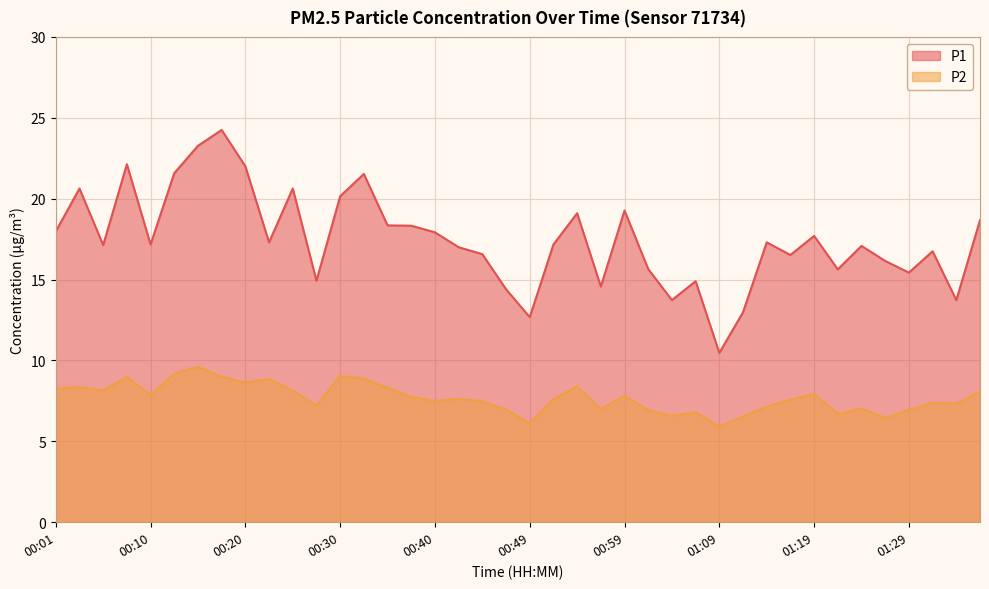

At which category is the sum across all series the highest?

00:18